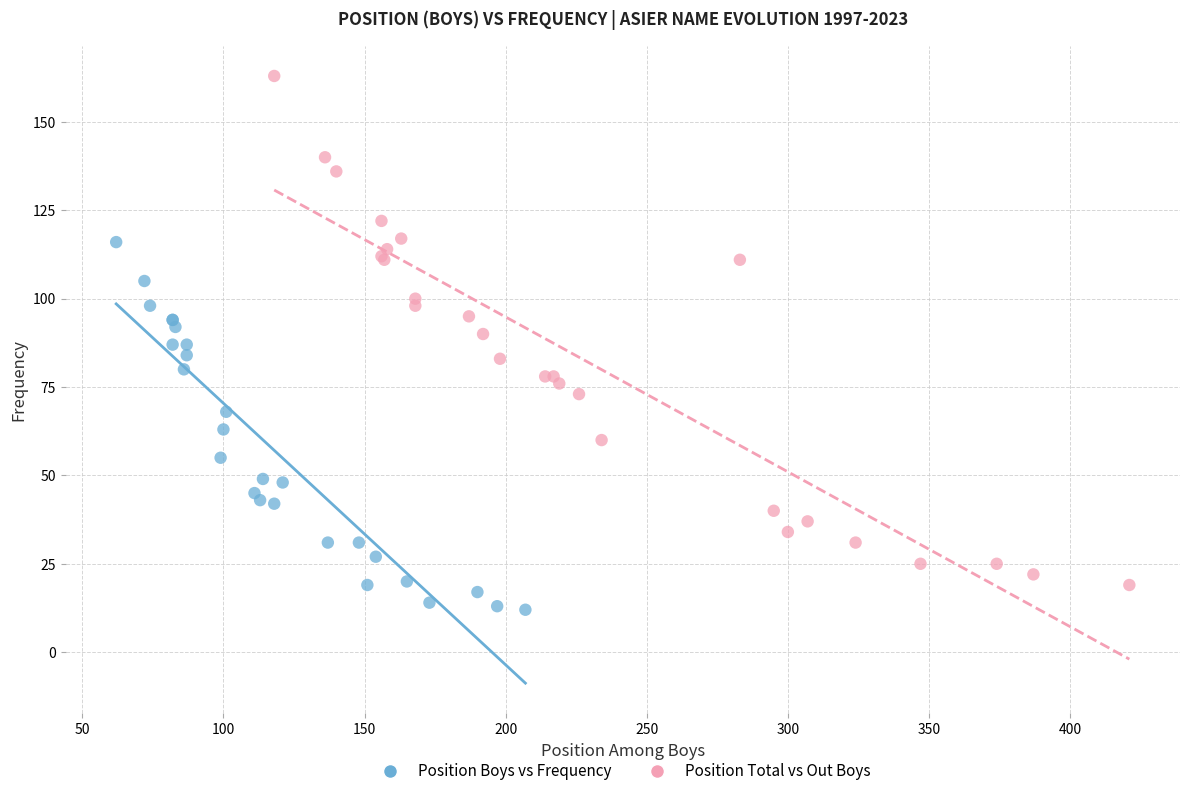

What are all the series names shown in the legend?

Position Boys vs Frequency, Position Total vs Out Boys